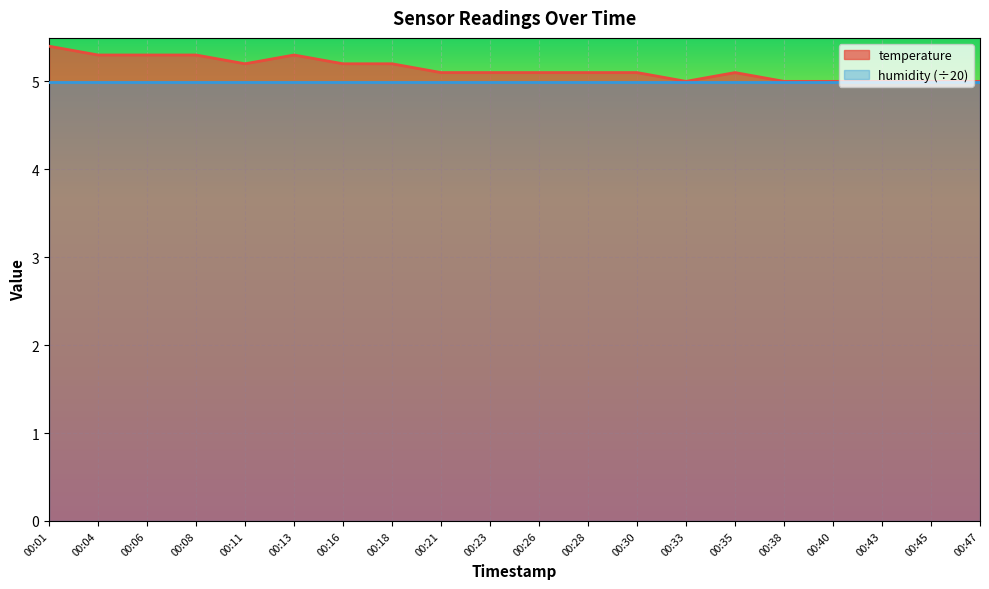

What value does the data have at 00:04?

5.3